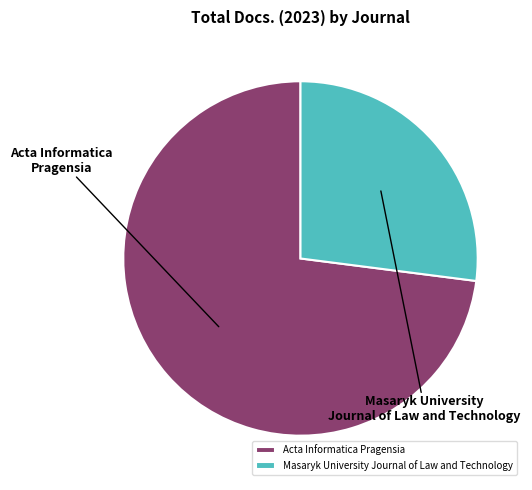

To the nearest percent, what is the difference between the largest and smallest slice percentages?

46%